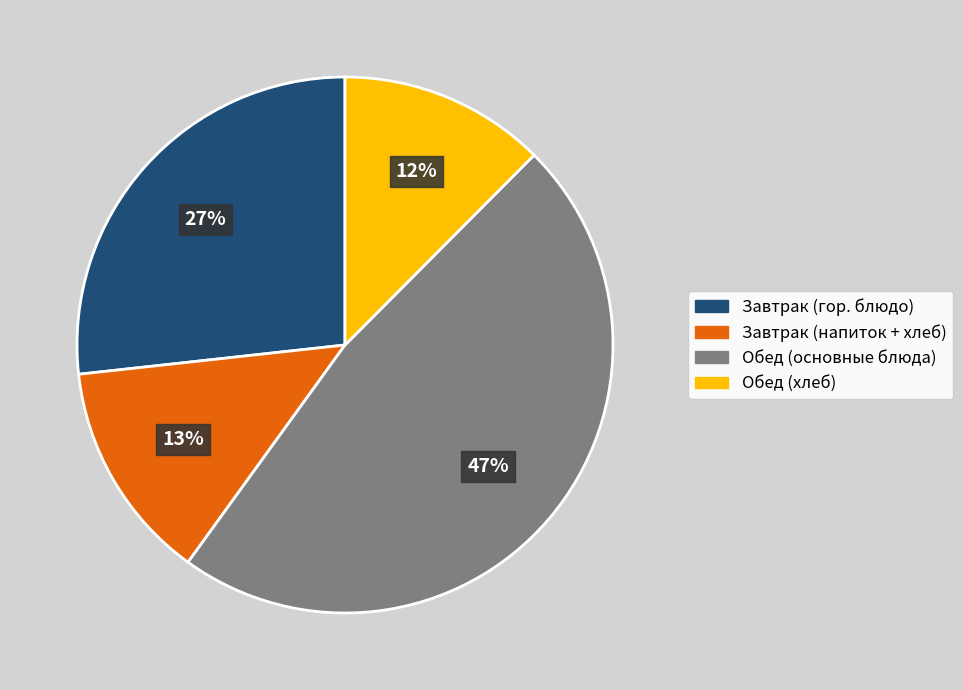

Is Завтрак (гор. блюдо) the majority of the pie?

No